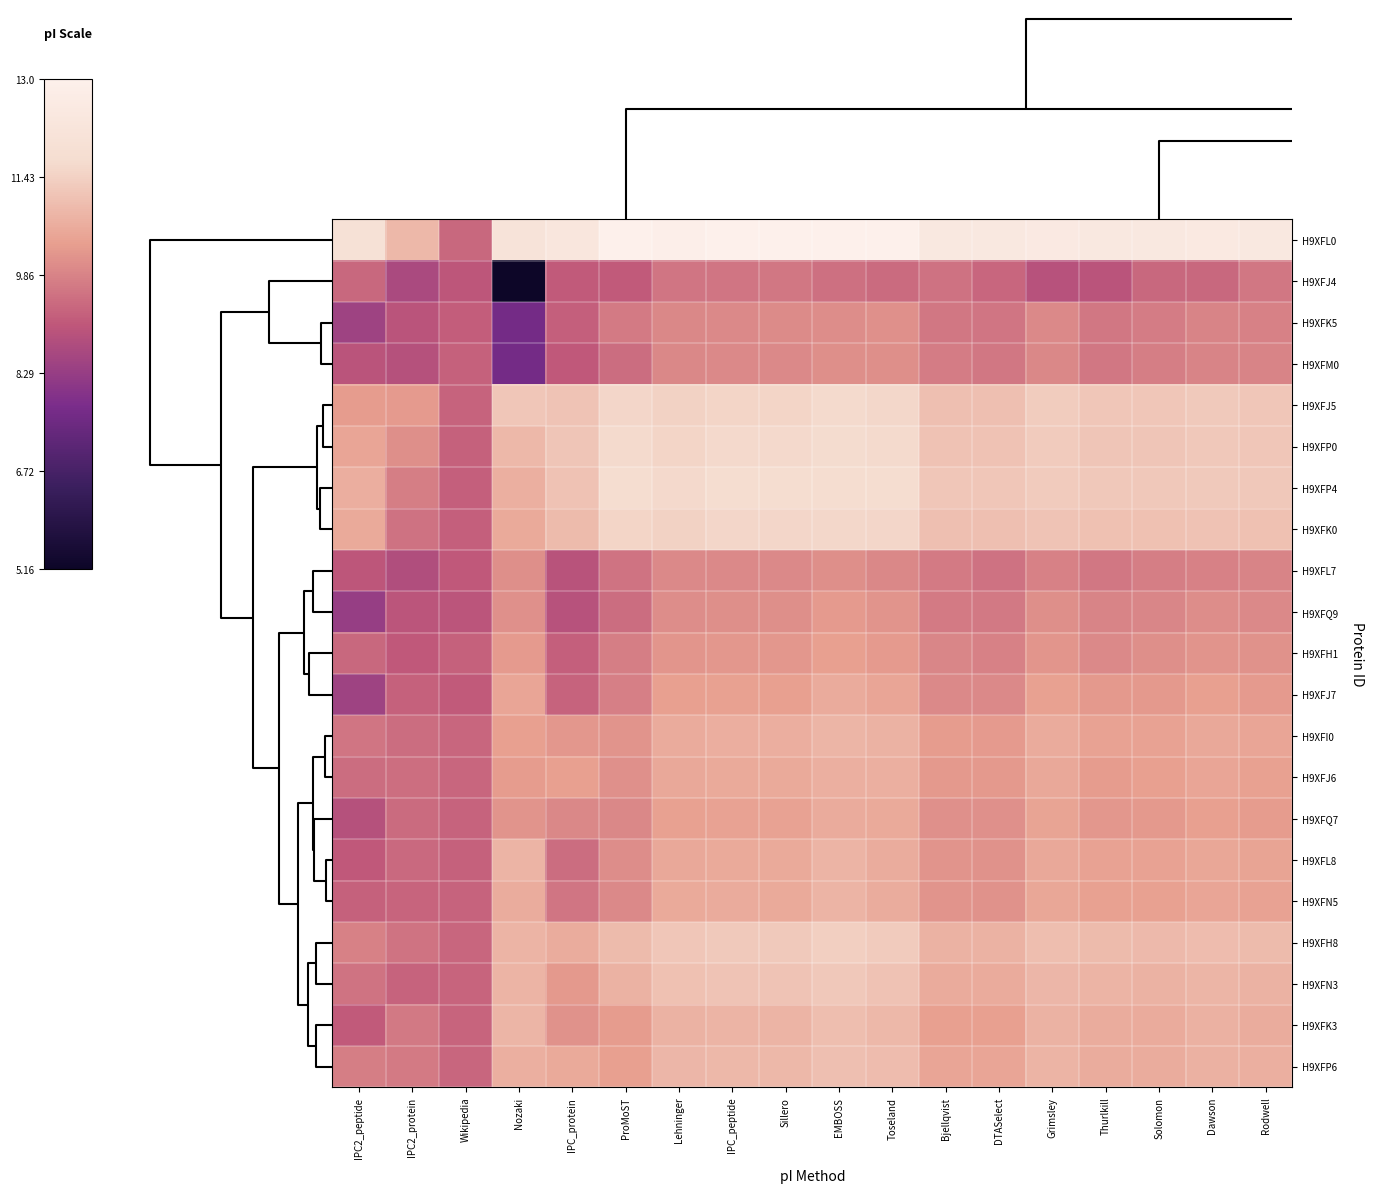

At which category does the chart reach its minimum across all series?

Nozaki